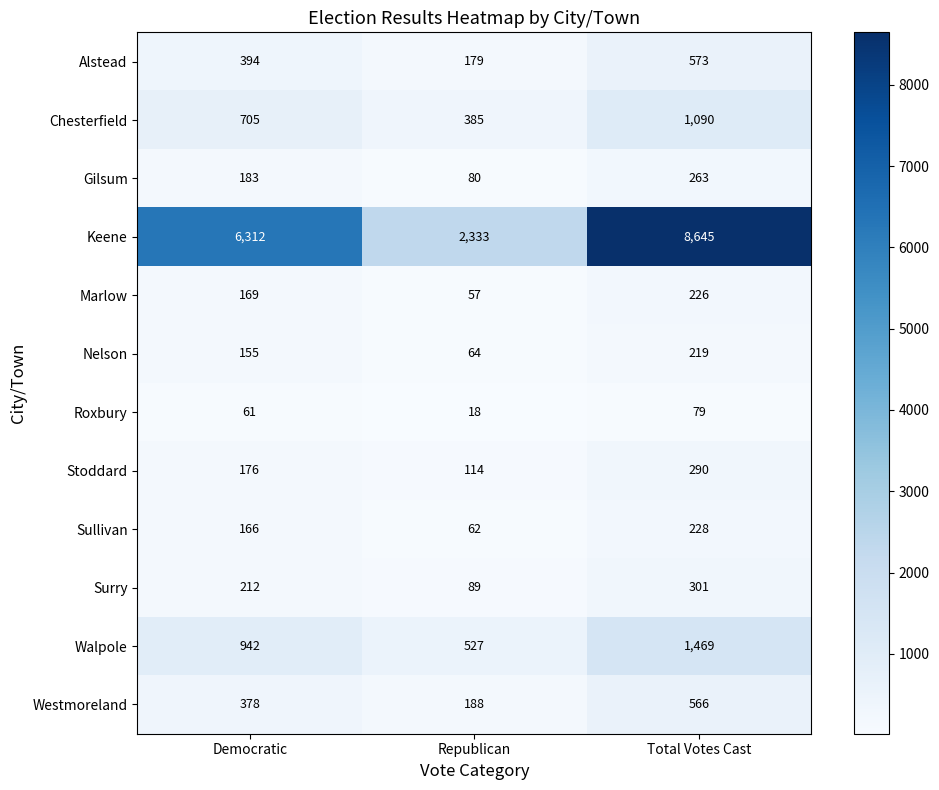

Count the number of categories in the chart.

3